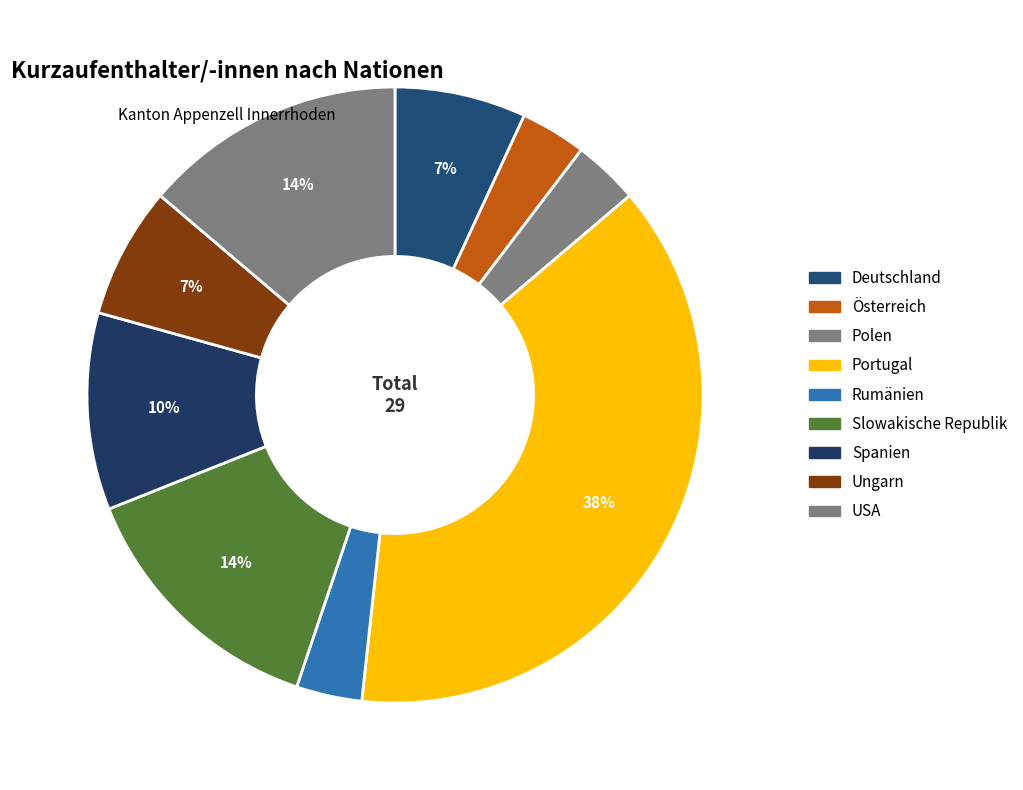

Is there any slice that represents more than half of the pie?

No